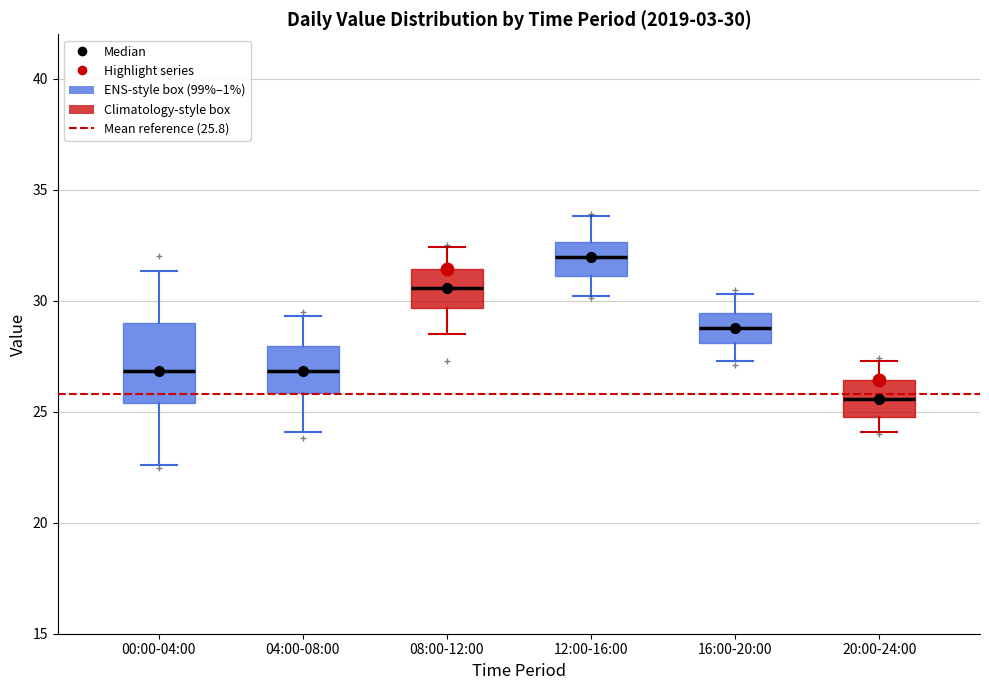

Which box is the tallest, from its lower edge to its upper edge?

00:00-04:00